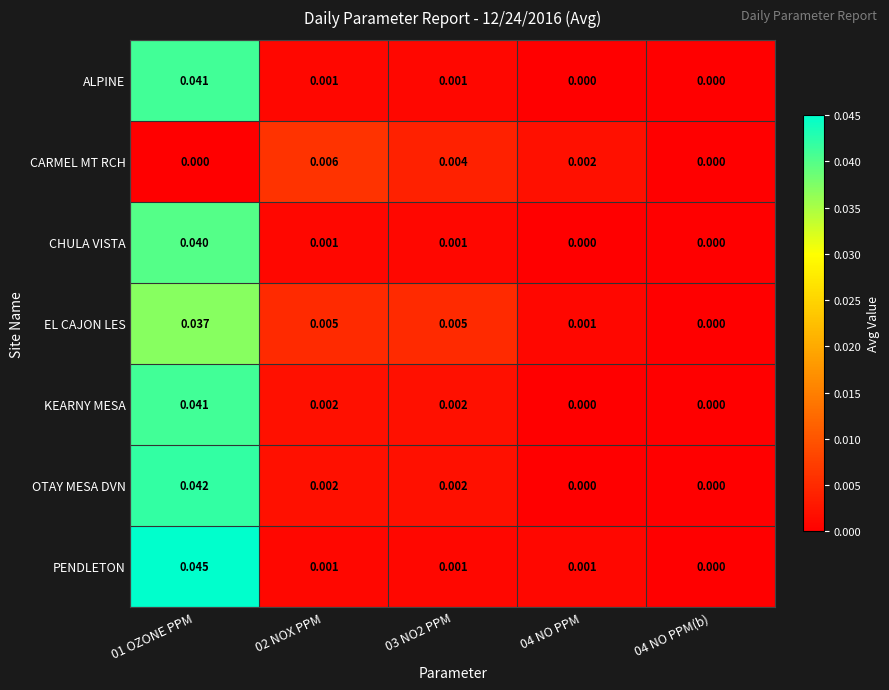

Which series has the largest range (max minus min)?

PENDLETON